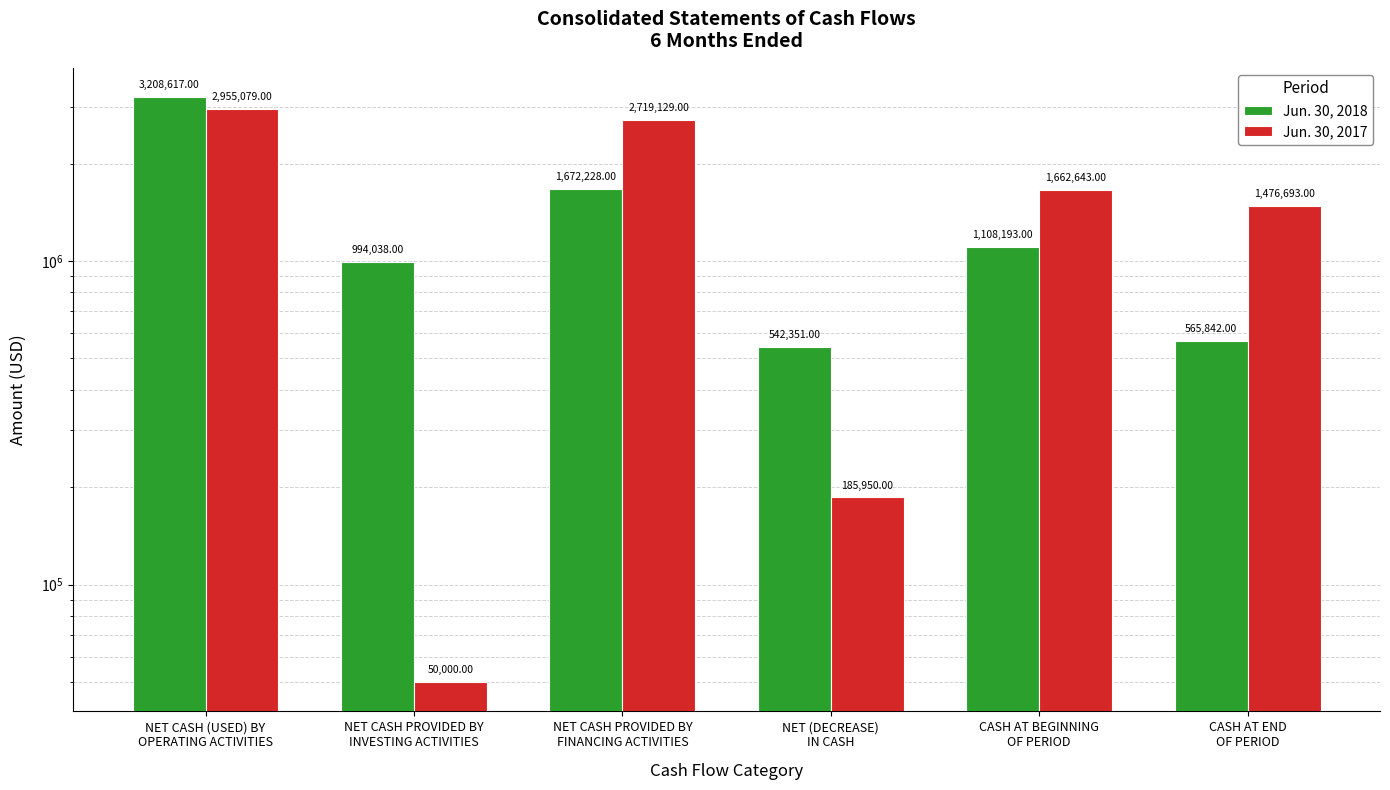

What is the average value of the Jun. 30, 2018 series?

1348545